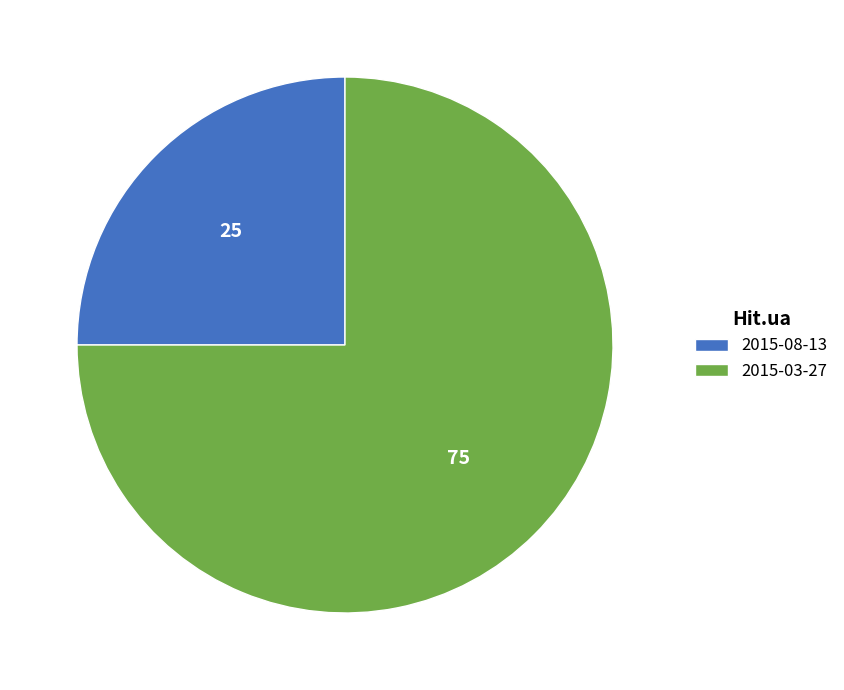

Rank the categories by value from highest to lowest.

2015-03-27, 2015-08-13